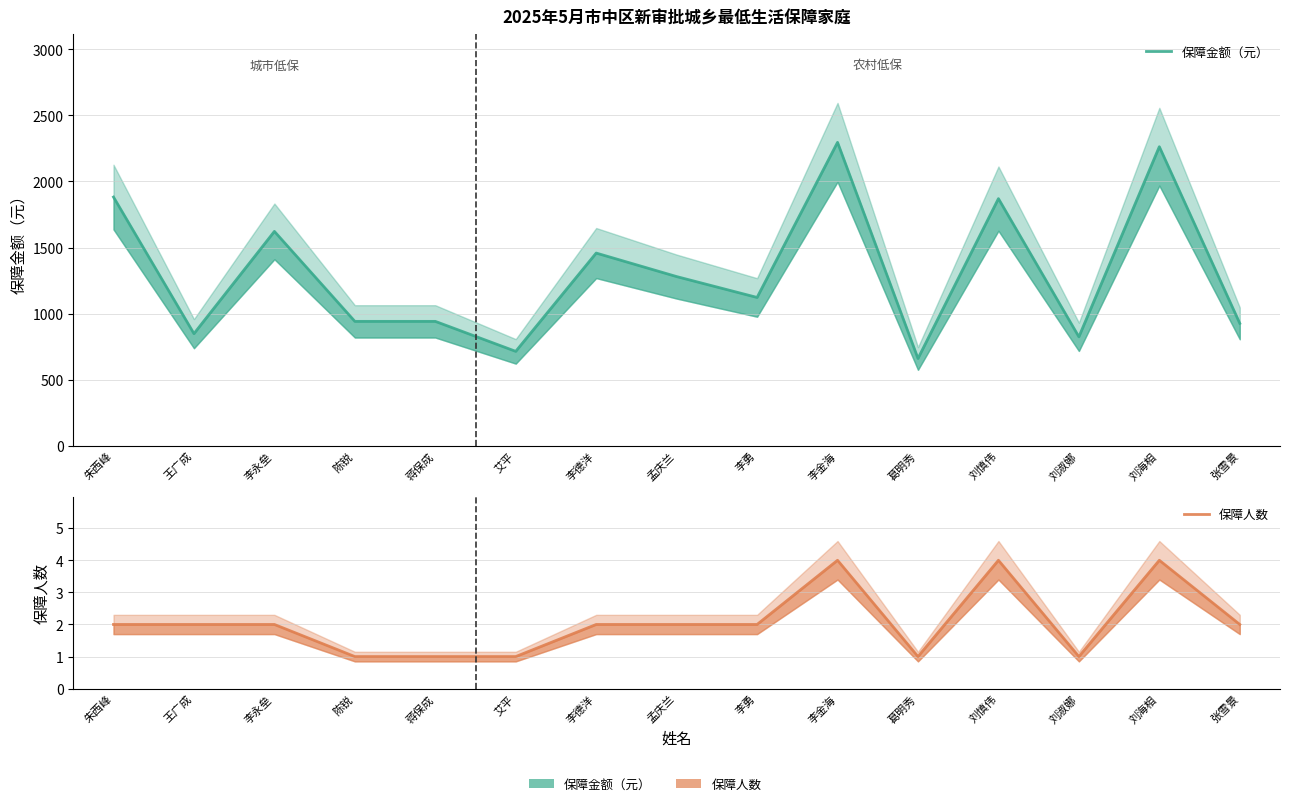

Which series has the widest spread of values?

保障金额（元）